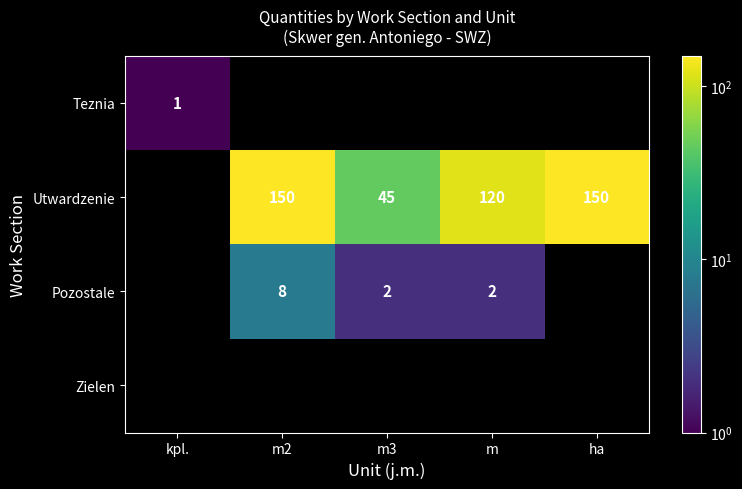

What is the difference between the Utwardzenie values at m3 and m2?

105